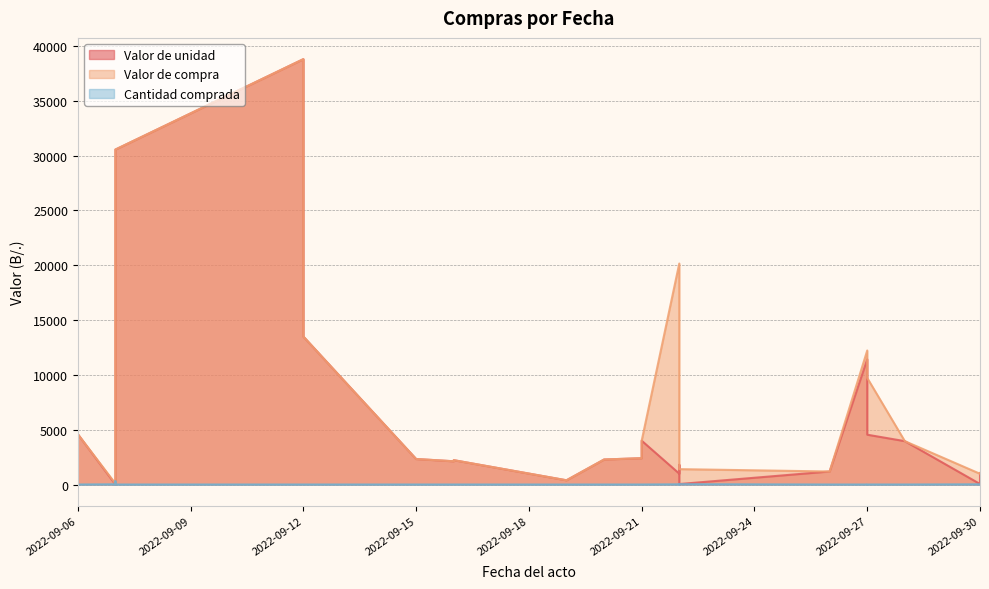

True or false: Valor de compra and Cantidad comprada cross at least once.

False